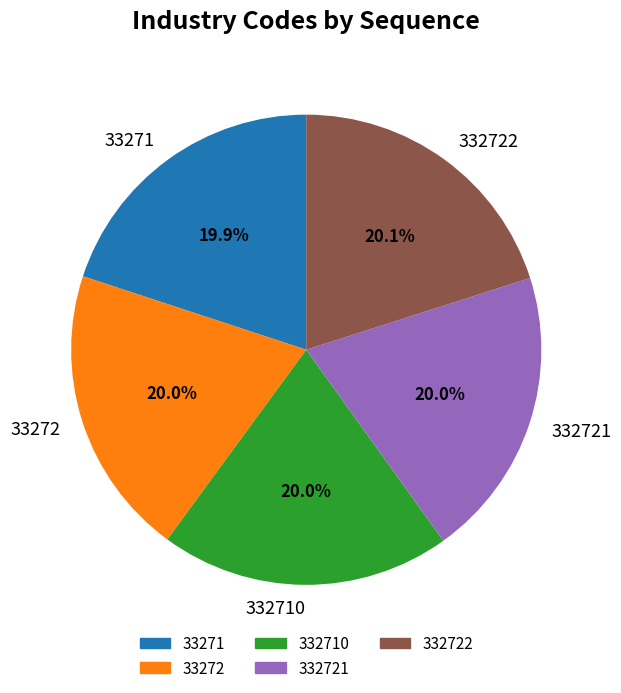

Do 332710 and 33272 together represent more than half of the pie?

No